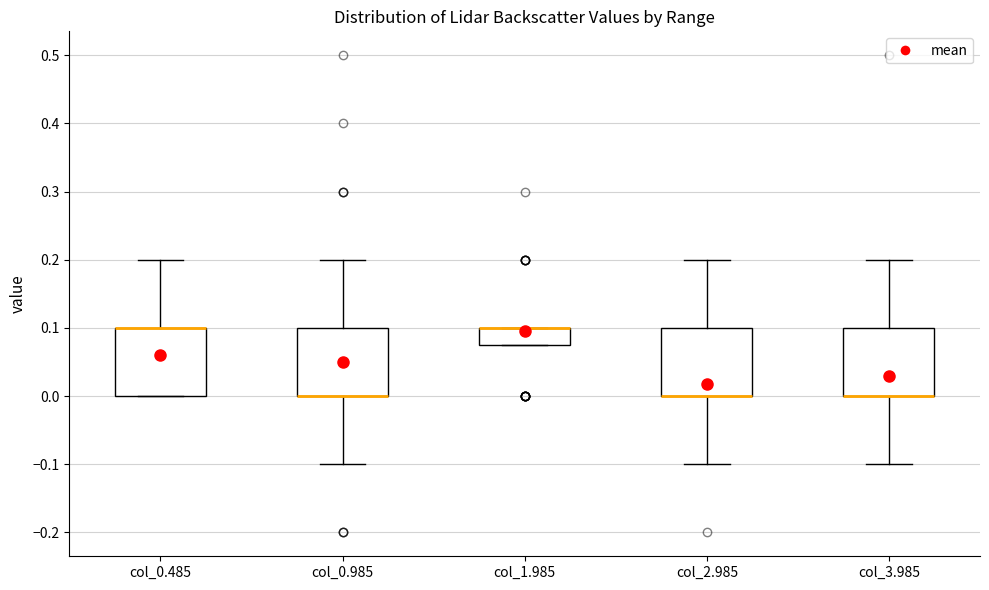

Reading left to right, read every box against the y-axis: the position of its median line, the range the box covers, and the ends of its whiskers. The values are not printed on the chart, so give them approximately, as read against the axis.

col_0.485: median 0.10 (drawn on the box's upper edge), box 0.00 to 0.10, whiskers 0.00 to 0.20
col_0.985: median 0.00 (drawn on the box's lower edge), box 0.00 to 0.10, whiskers -0.10 to 0.20
col_1.985: median 0.10 (drawn on the box's upper edge), box 0.08 to 0.10, whiskers 0.08 to 0.10
col_2.985: median 0.00 (drawn on the box's lower edge), box 0.00 to 0.10, whiskers -0.10 to 0.20
col_3.985: median 0.00 (drawn on the box's lower edge), box 0.00 to 0.10, whiskers -0.10 to 0.20